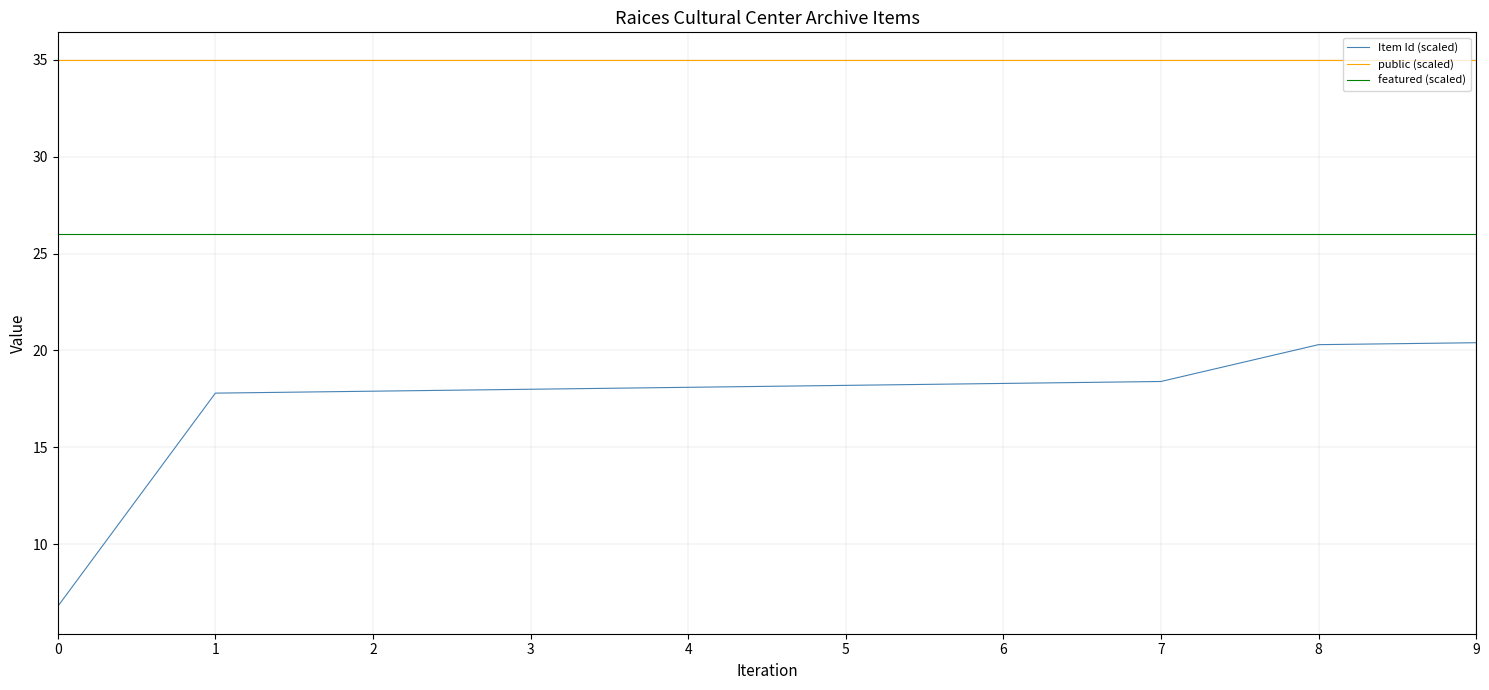

Is this an area chart (filled region under the line)?

No